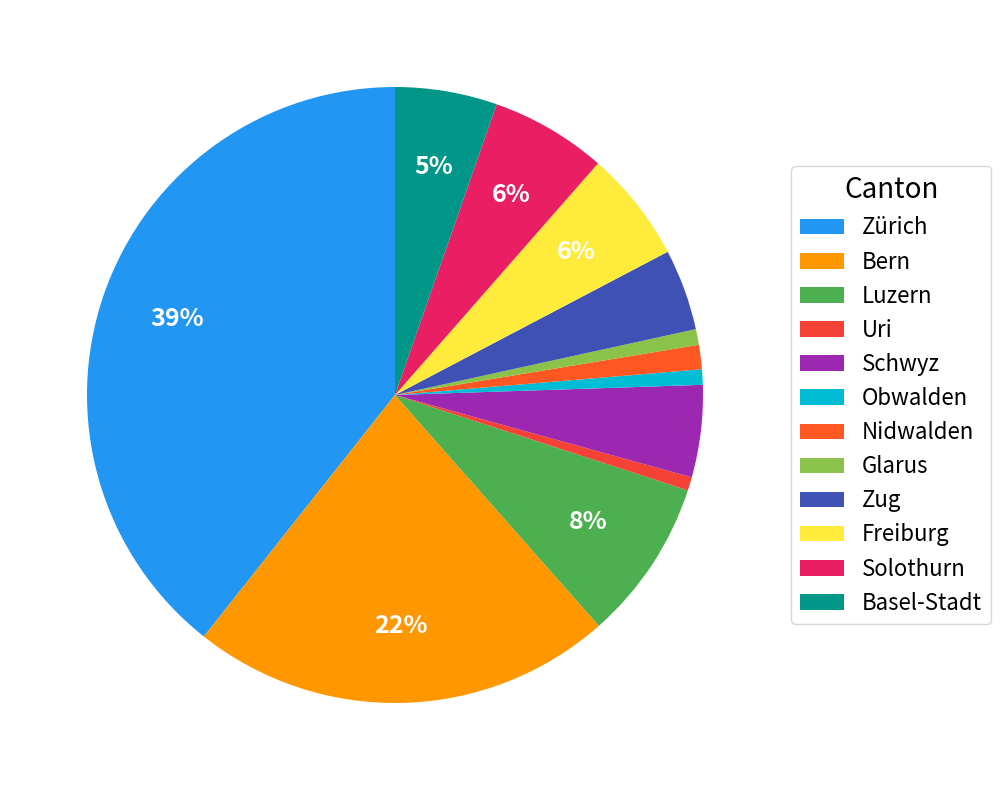

Approximately how many times larger is the value at Luzern compared to Solothurn?

1.4